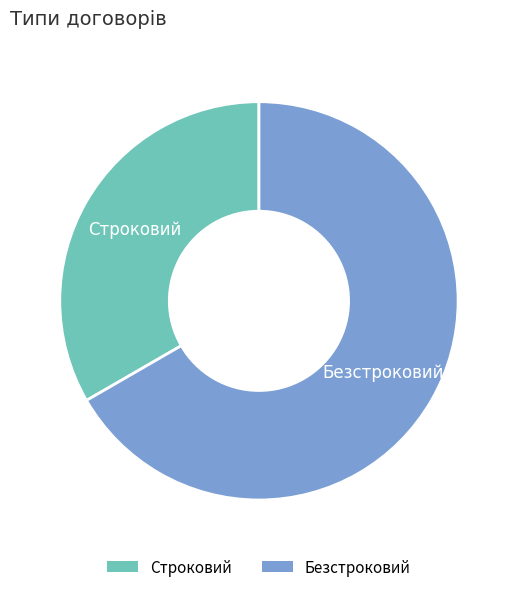

Is the sum of Безстроковий and Строковий greater than half?

Yes